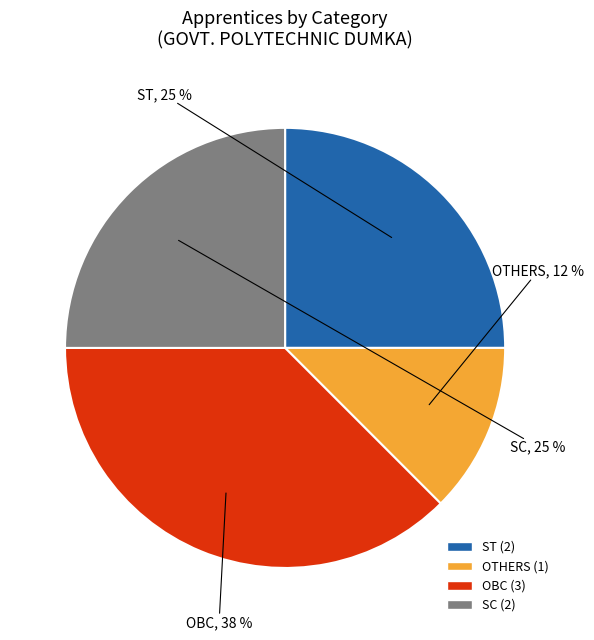

Is there a majority slice in this chart?

No